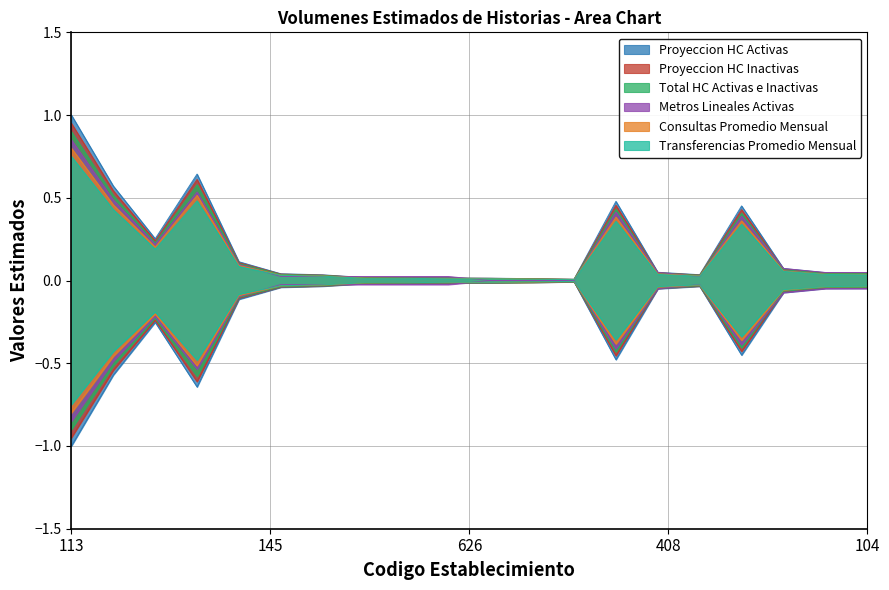

Which category has the lowest value in the Proyeccion HC Inactivas series?

623